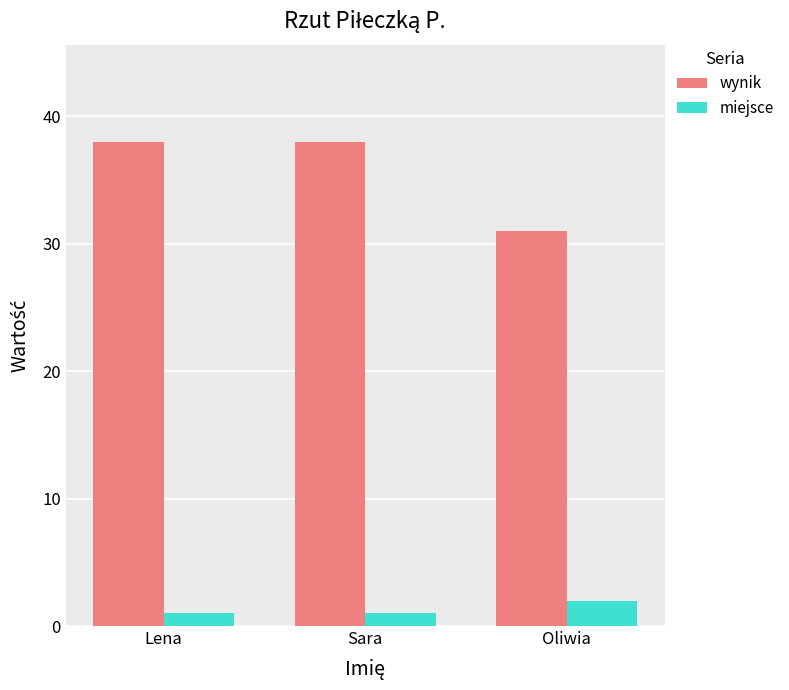

How many bars are there in each group?

2